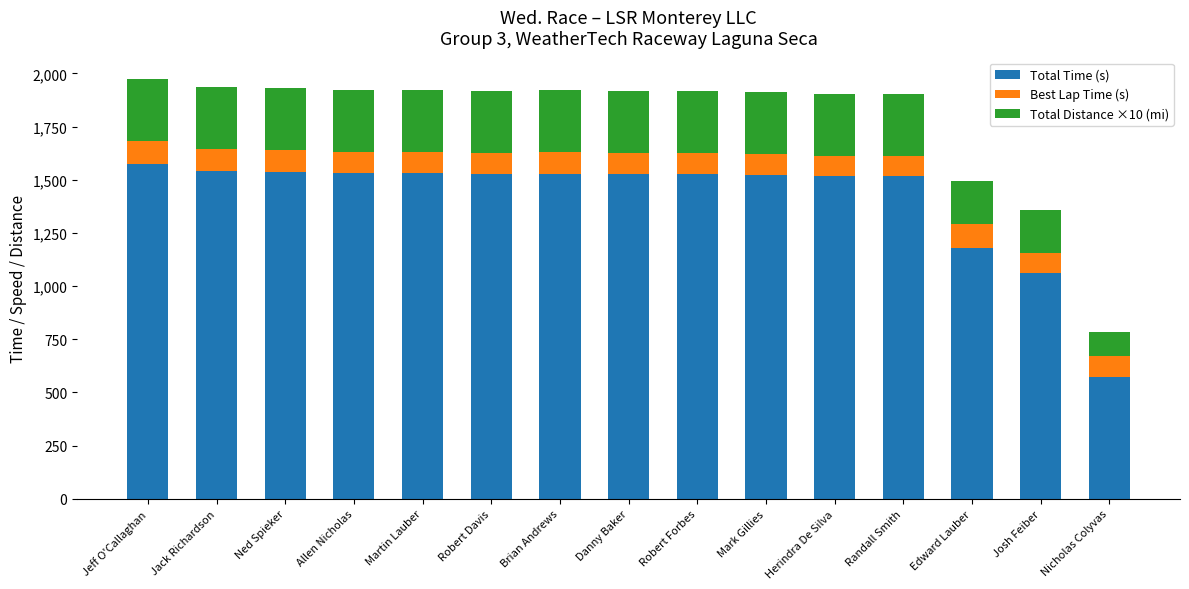

Are the bars grouped side by side (vs. stacked)?

No